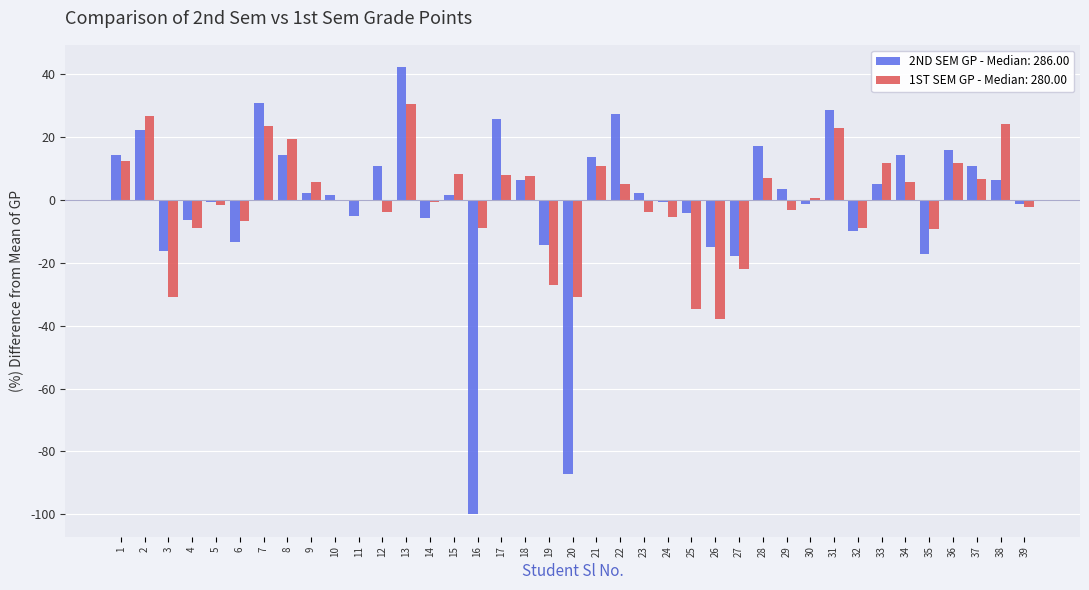

How many groups of bars are there?

39